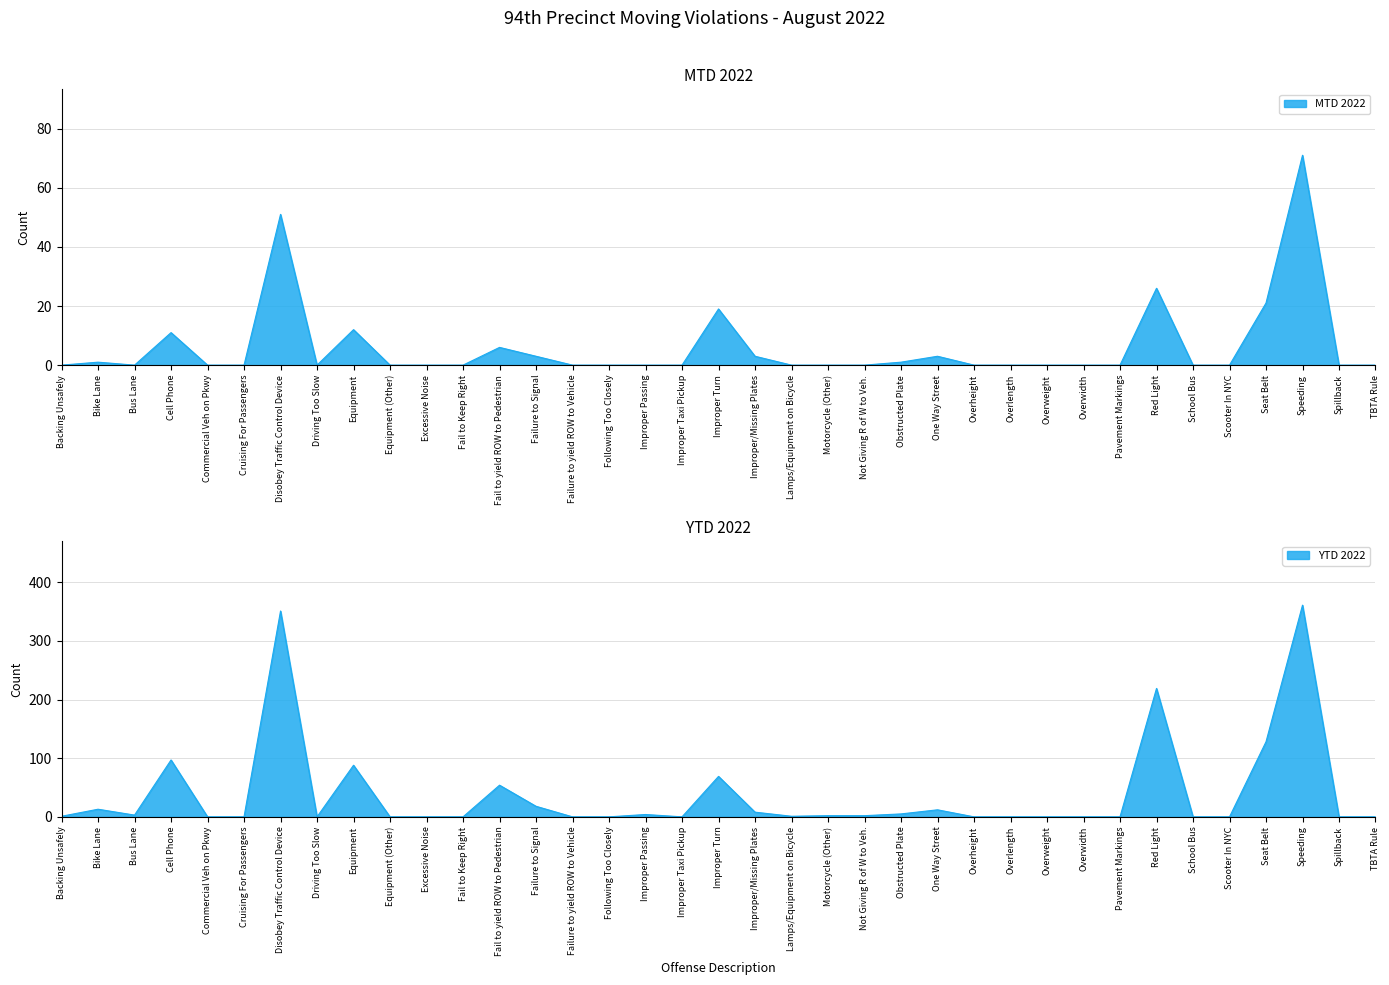

Which series has the largest range (max minus min)?

YTD 2022